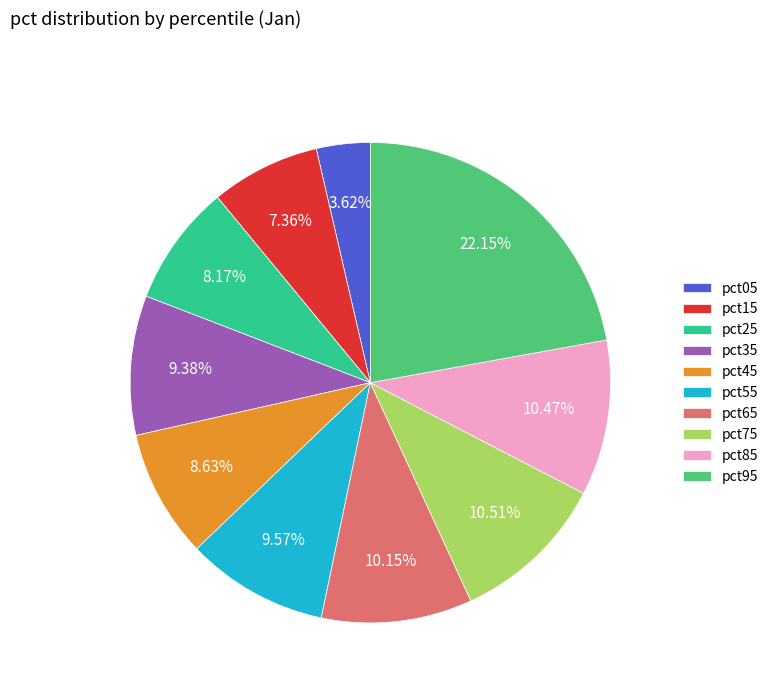

To the nearest percent, what percentage of the pie is pct85?

10%